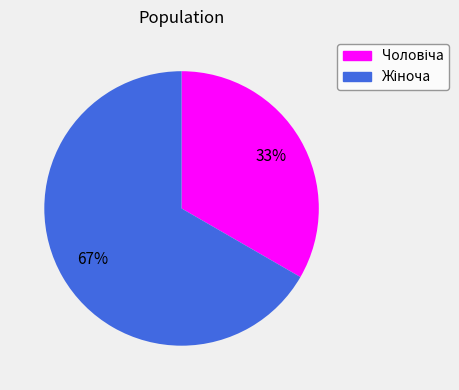

To the nearest percent, what is the average slice percentage?

50%